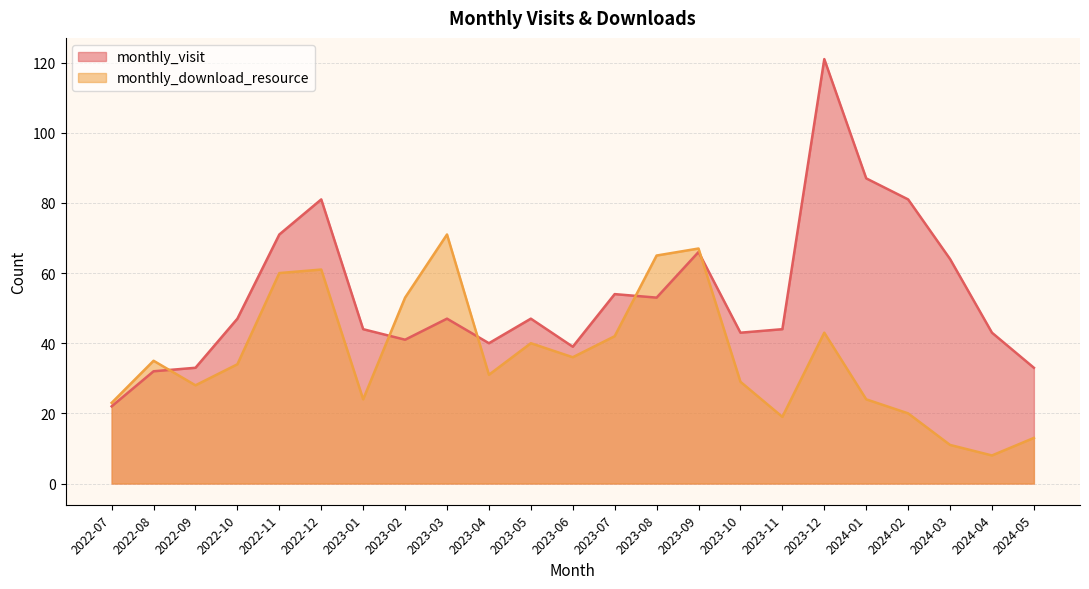

What is the average value of the monthly_visit series?

54